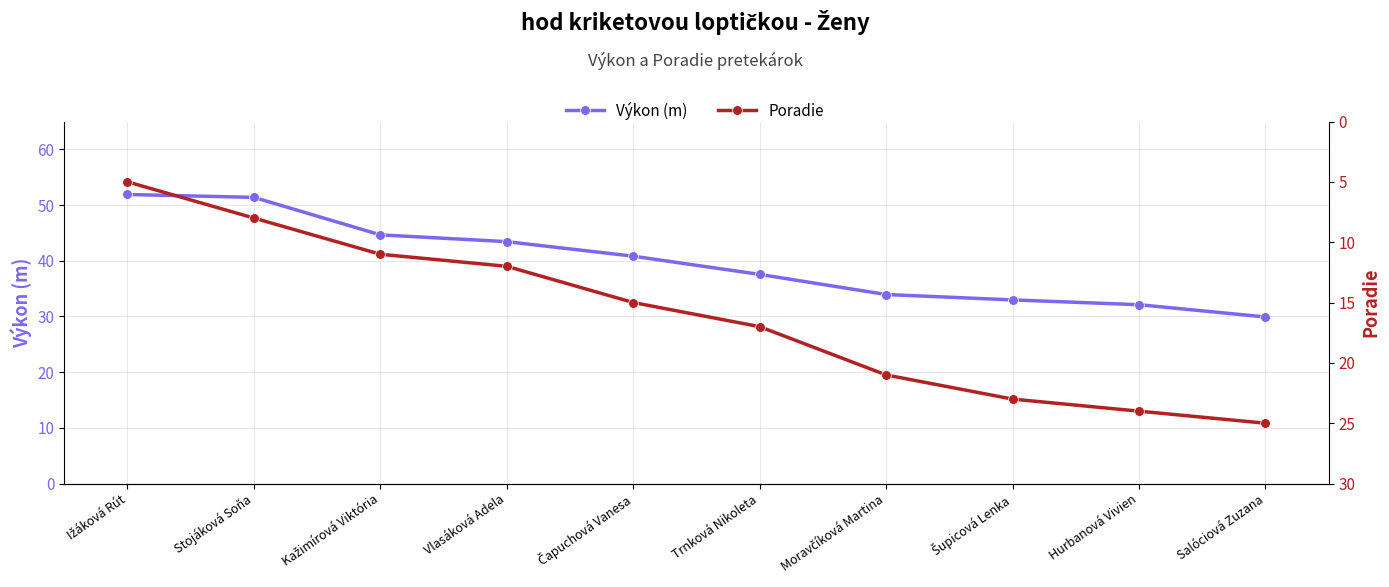

List the series in order of their peak value, lowest first.

Poradie, Výkon (m)